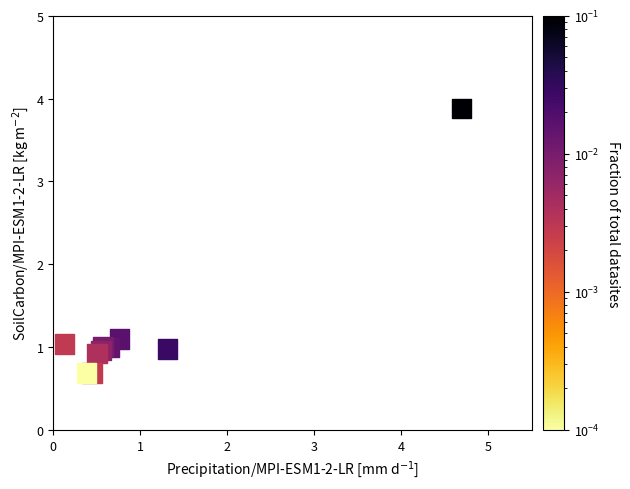

What Y value in the scatter plot is closest to 2?

1.1